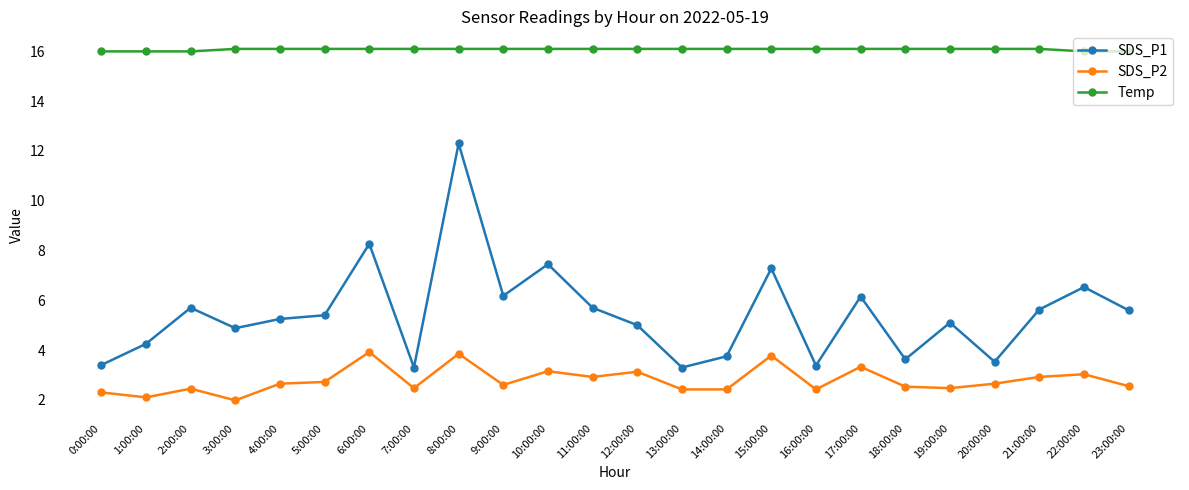

At which label does SDS_P2 first exceed 2?

0:00:00